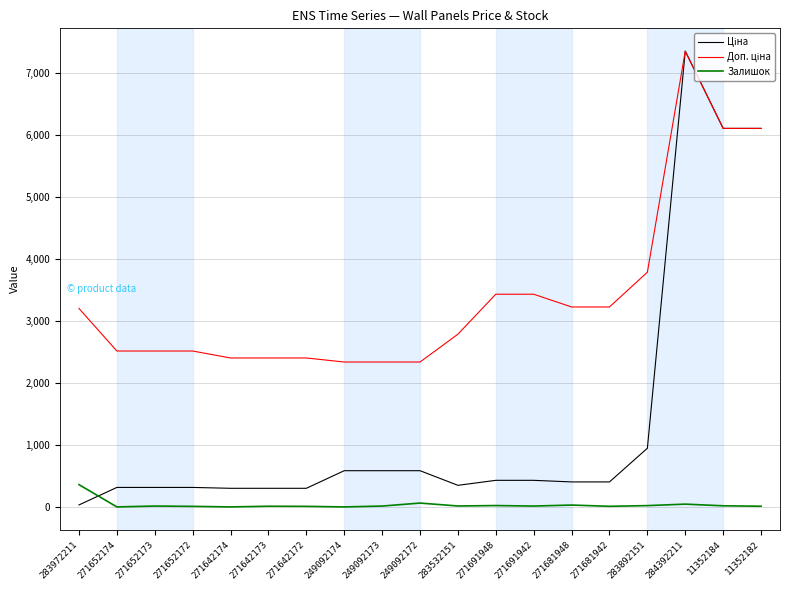

The Залишок series shows 360.0 at 283972211. True or false?

True